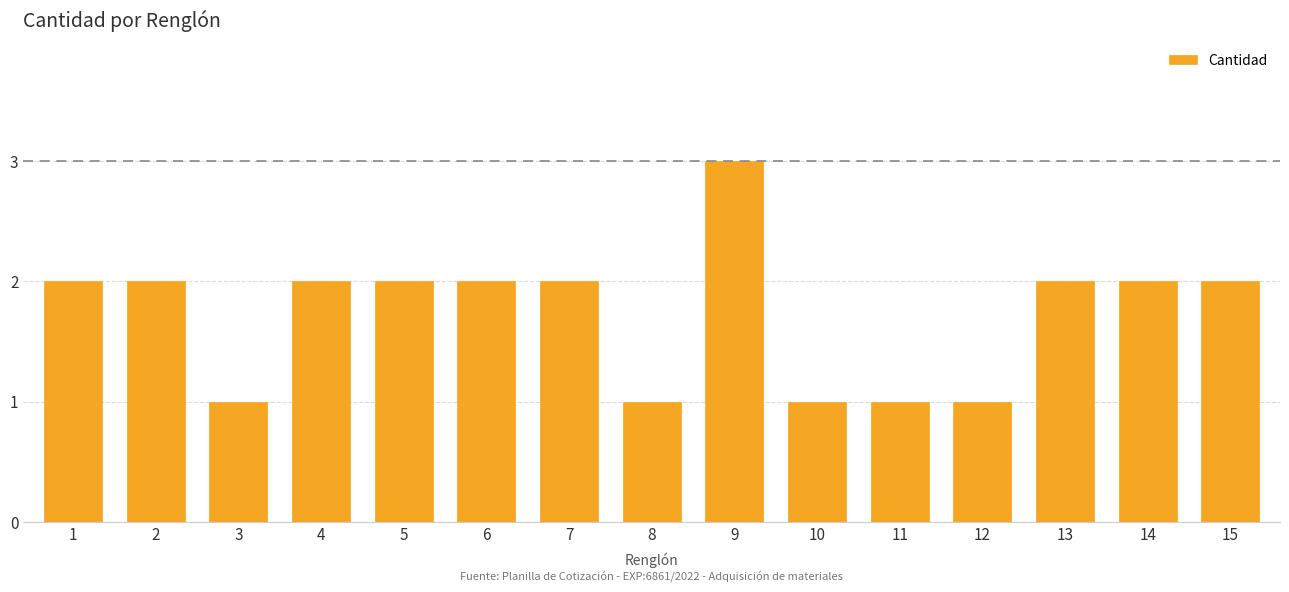

Reading right to left, transcribe all the data shown in this chart.

15=2	14=2	13=2	12=1	11=1	10=1	9=3	8=1	7=2	6=2	5=2	4=2	3=1	2=2	1=2